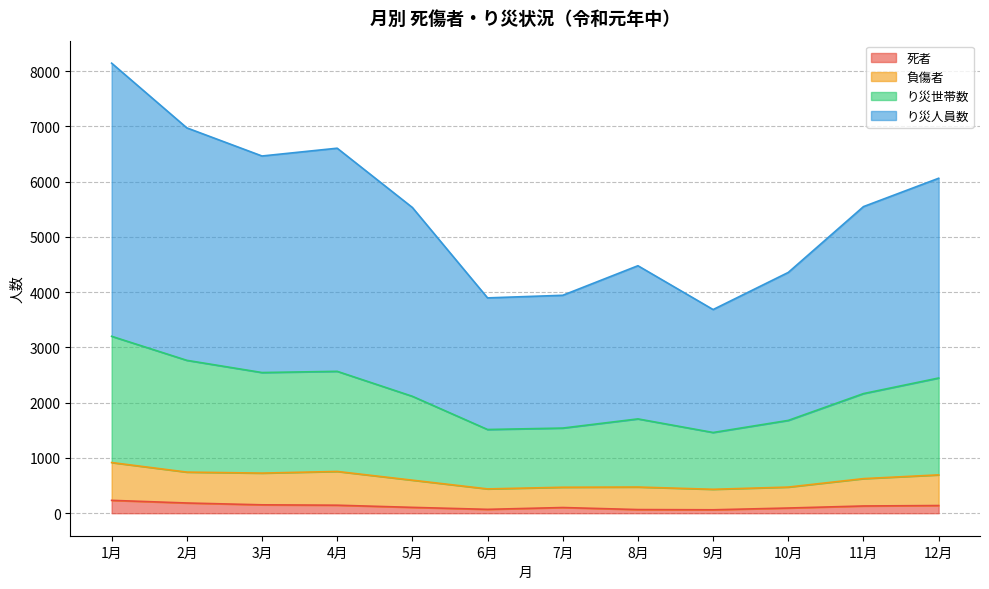

At which category is the sum across all series the highest?

1月